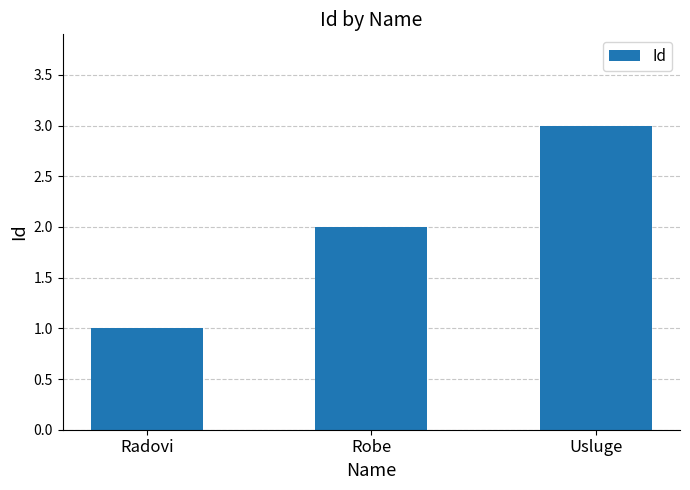

What position from the left is Usluge?

3